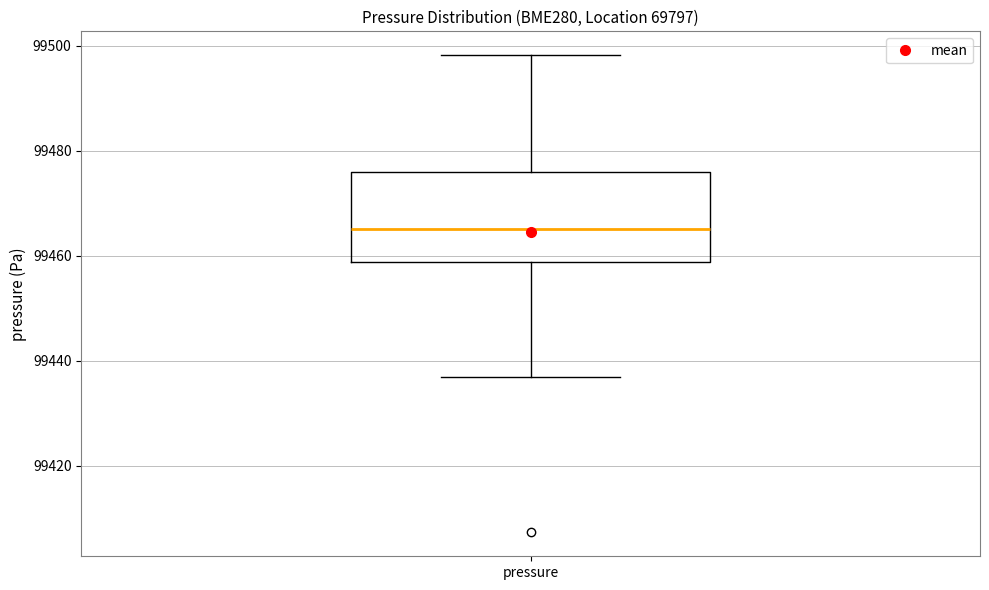

Where does the lower whisker of the box for pressure end on the y-axis? The values are not printed on the chart, so give them approximately, as read against the axis.

99436